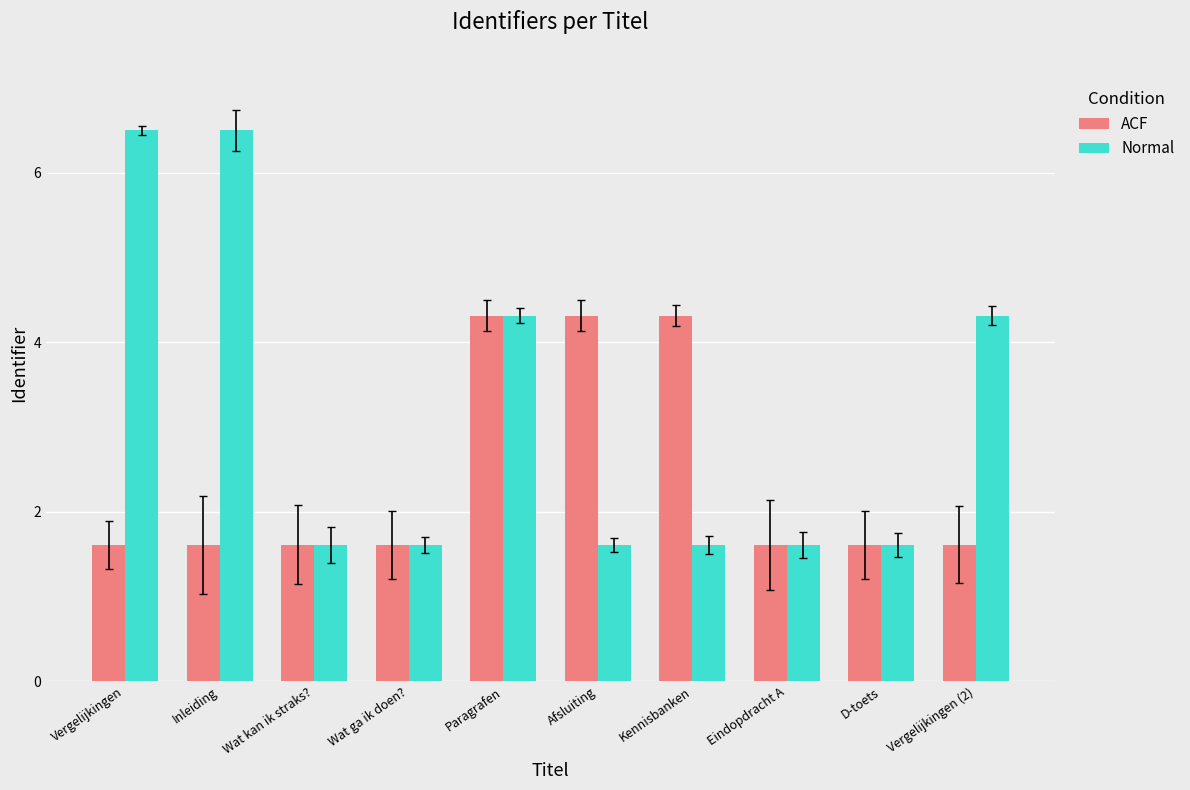

How many groups of bars are there?

10